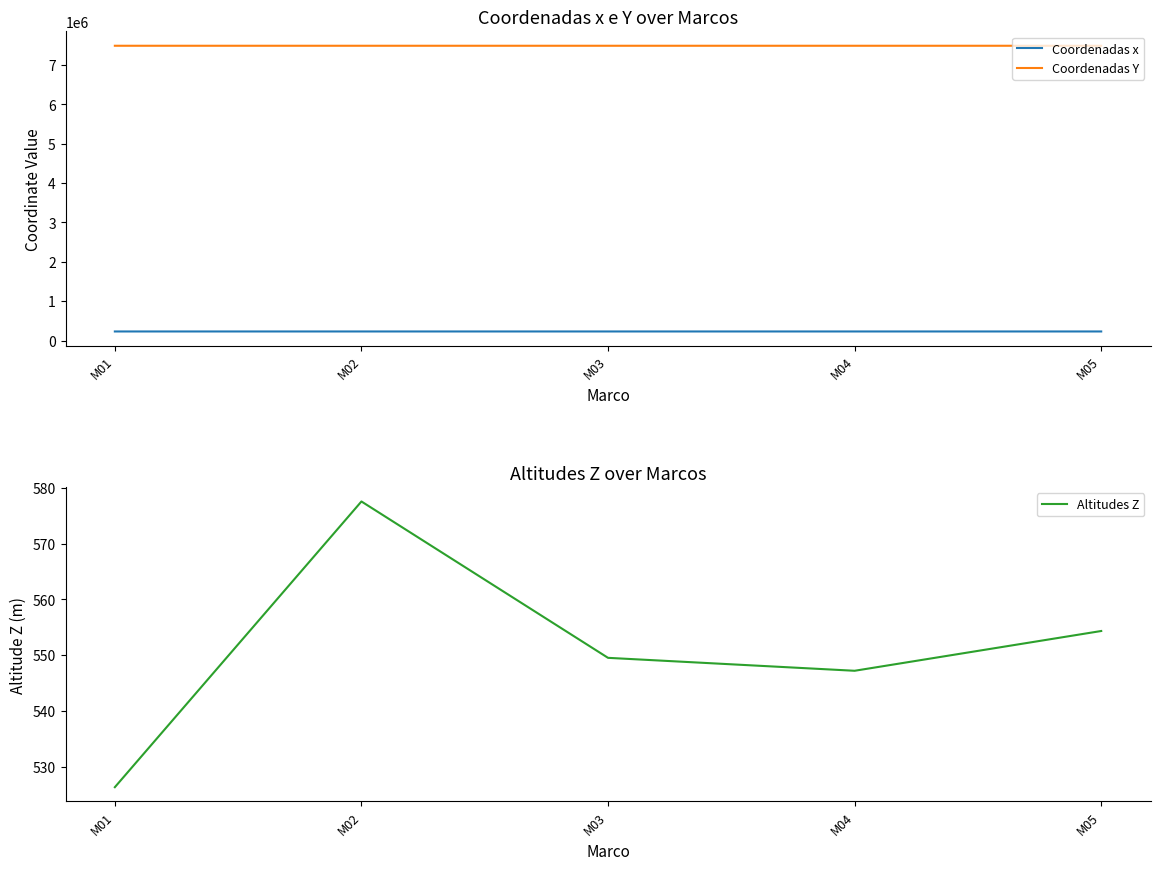

What is the approximate value of Coordenadas x at M02?

229597.5